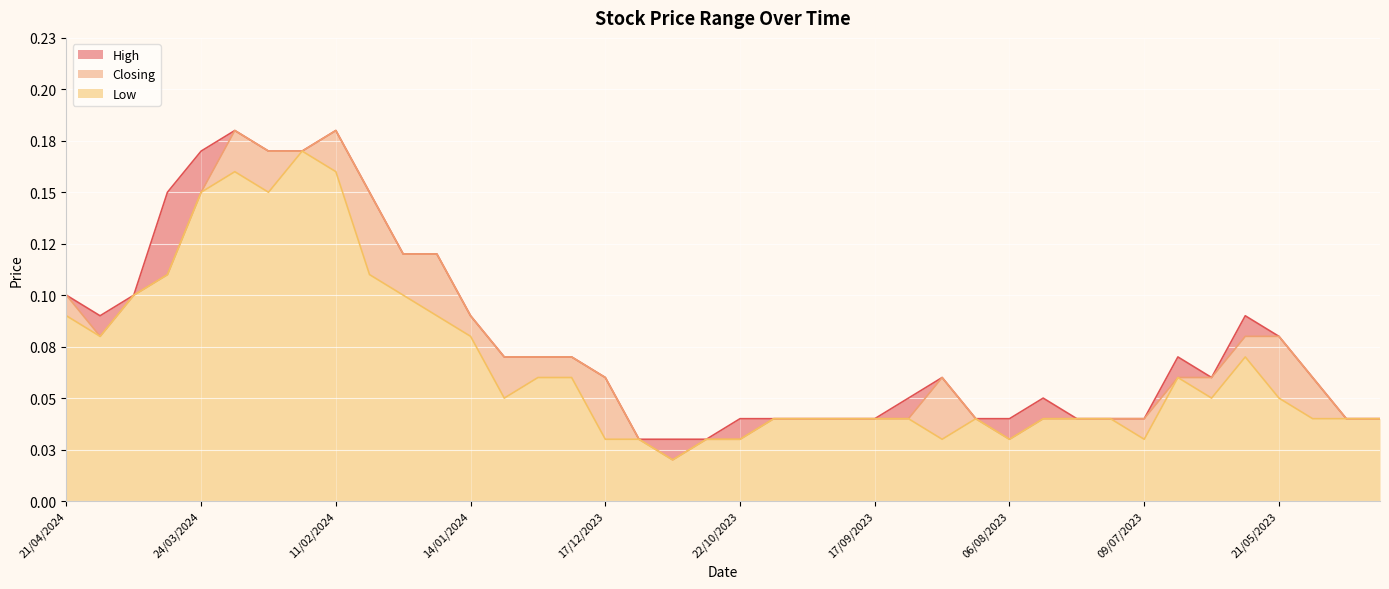

Which category has the lowest value in the Closing series?

19/11/2023